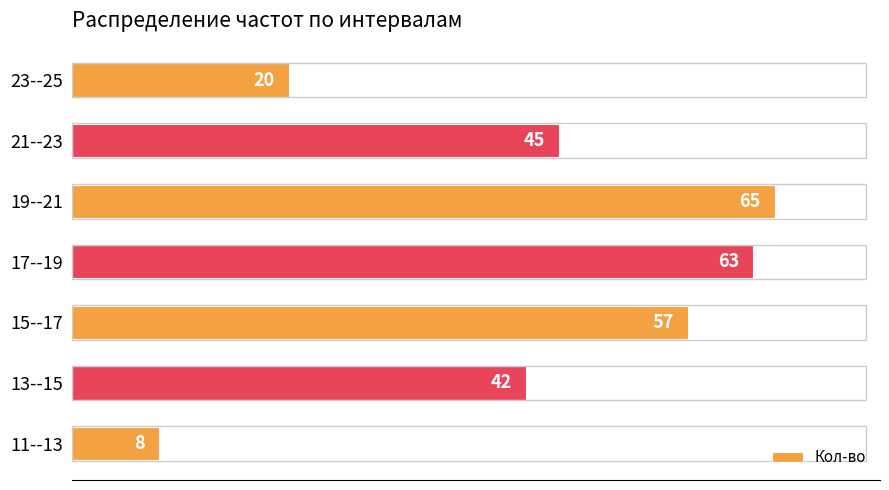

What is the difference between the maximum and second lowest values?

45